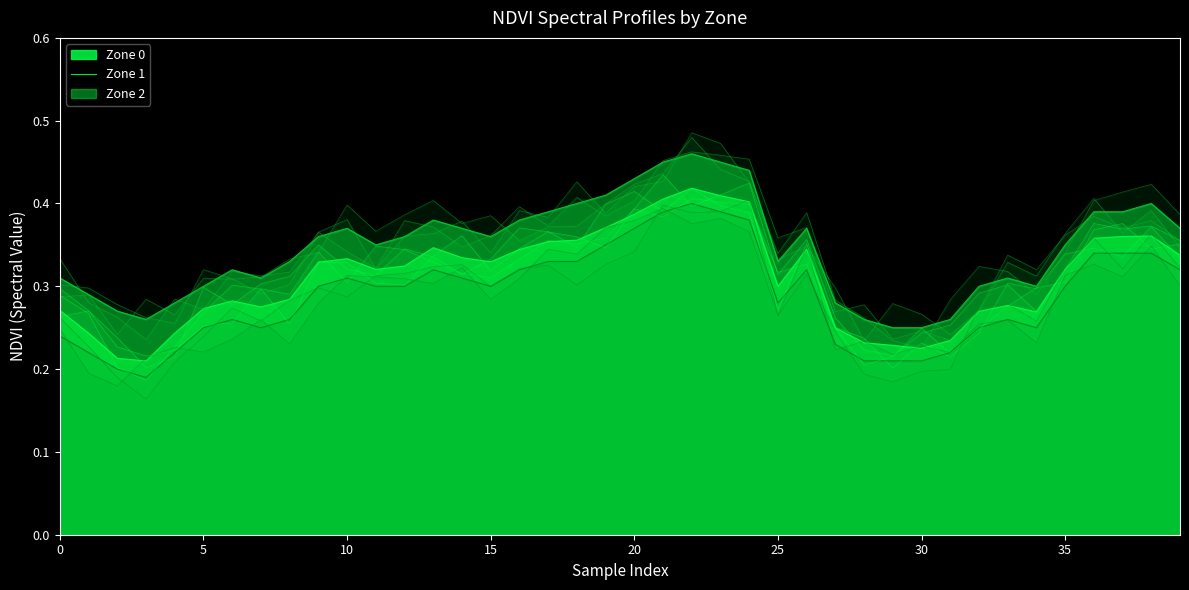

How many interior local peaks does the Zone 1 series have?

7